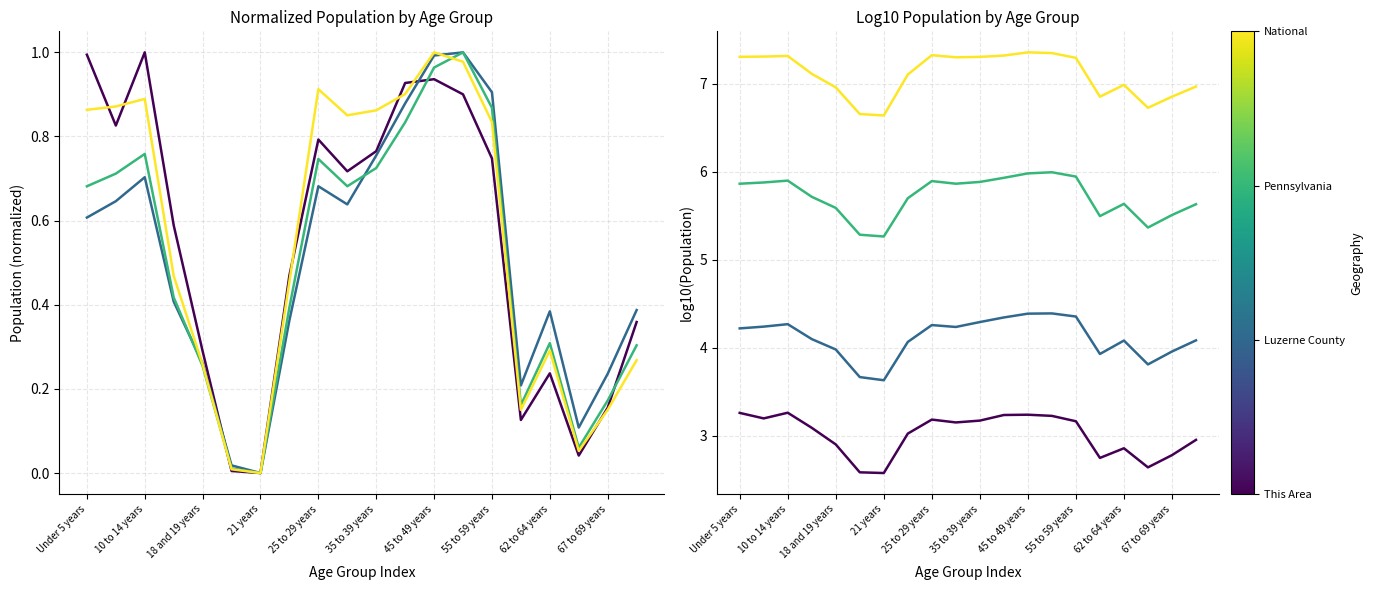

True or false: Pennsylvania has more than 2 interior local peaks.

True